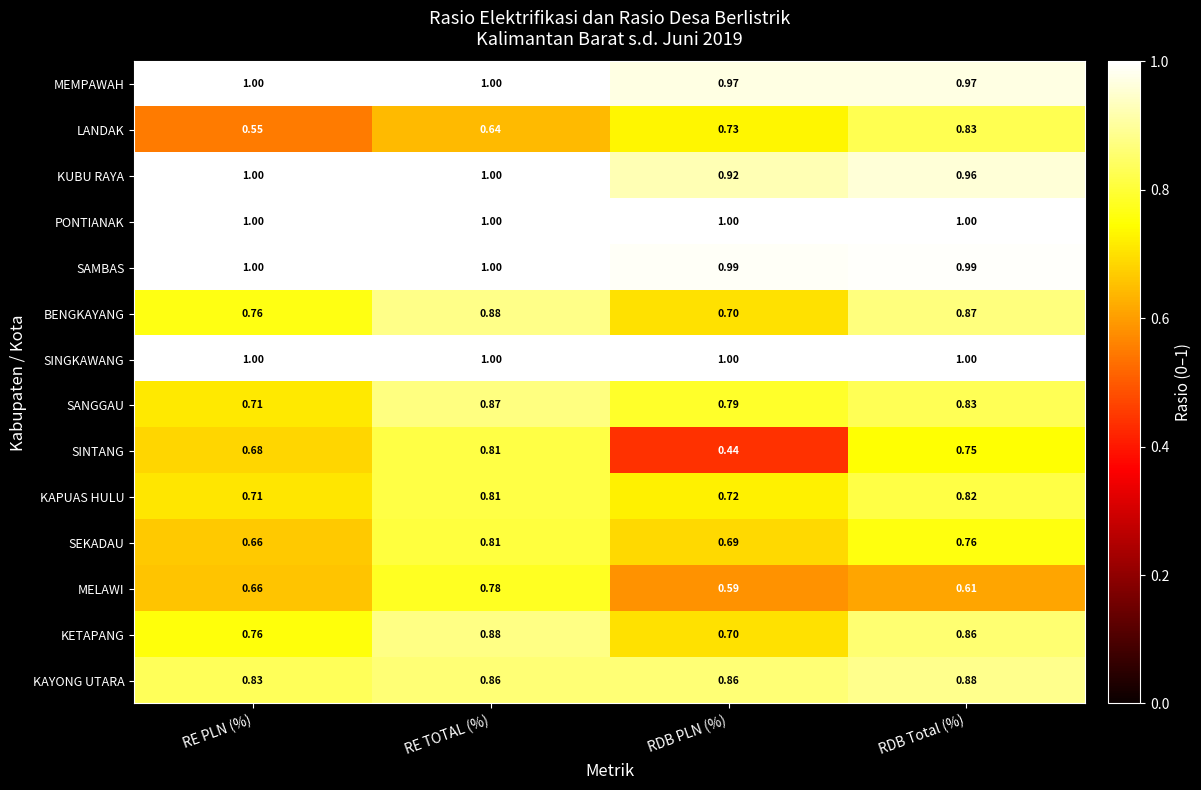

Which series has the widest spread of values?

SINTANG